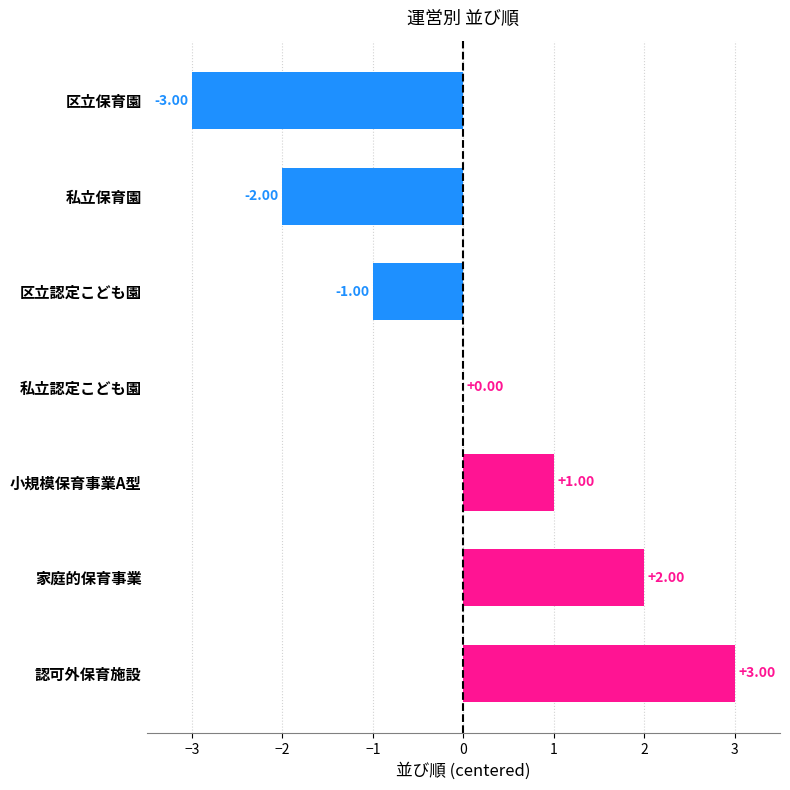

What is the sum of the values at 小規模保育事業A型 and 認可外保育施設?

4